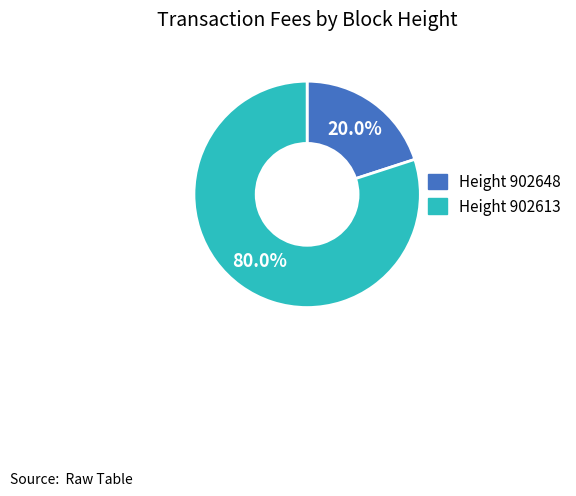

Is there any slice that represents more than half of the pie?

Yes